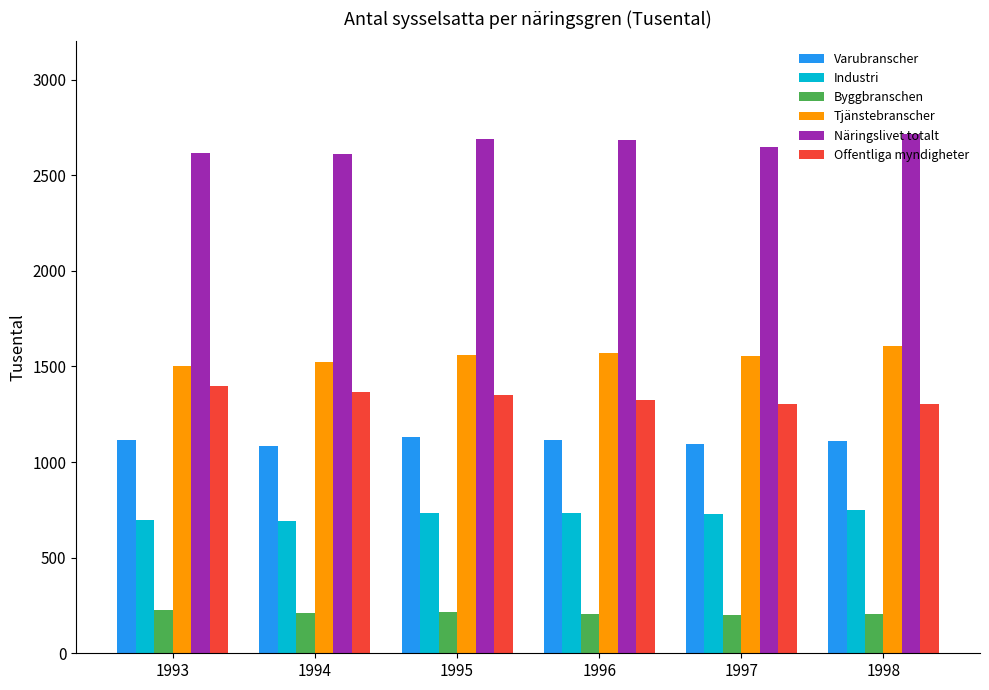

What is the sum of all Industri values?

4330.1